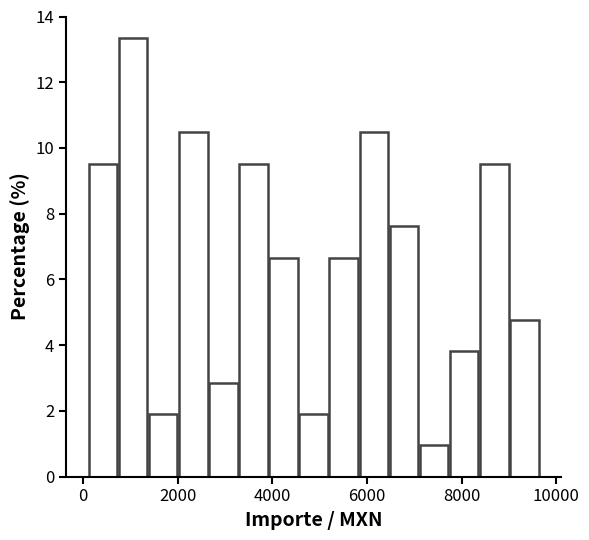

Read against the x-axis, roughly where is the centre of the tallest bar?

1000